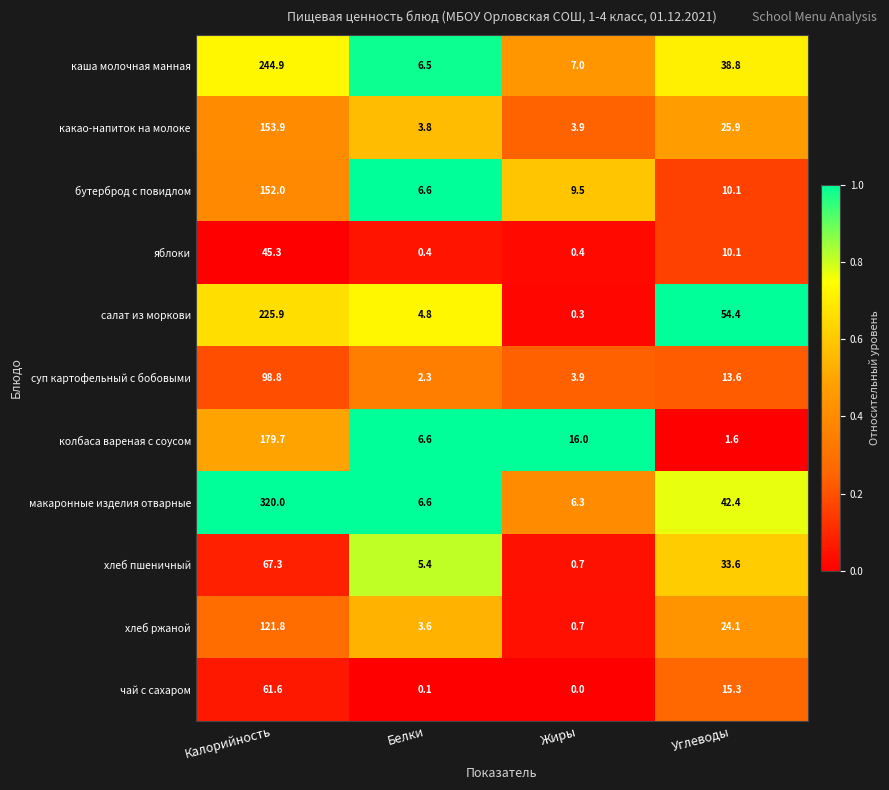

Which series has the largest range (max minus min)?

макаронные изделия отварные